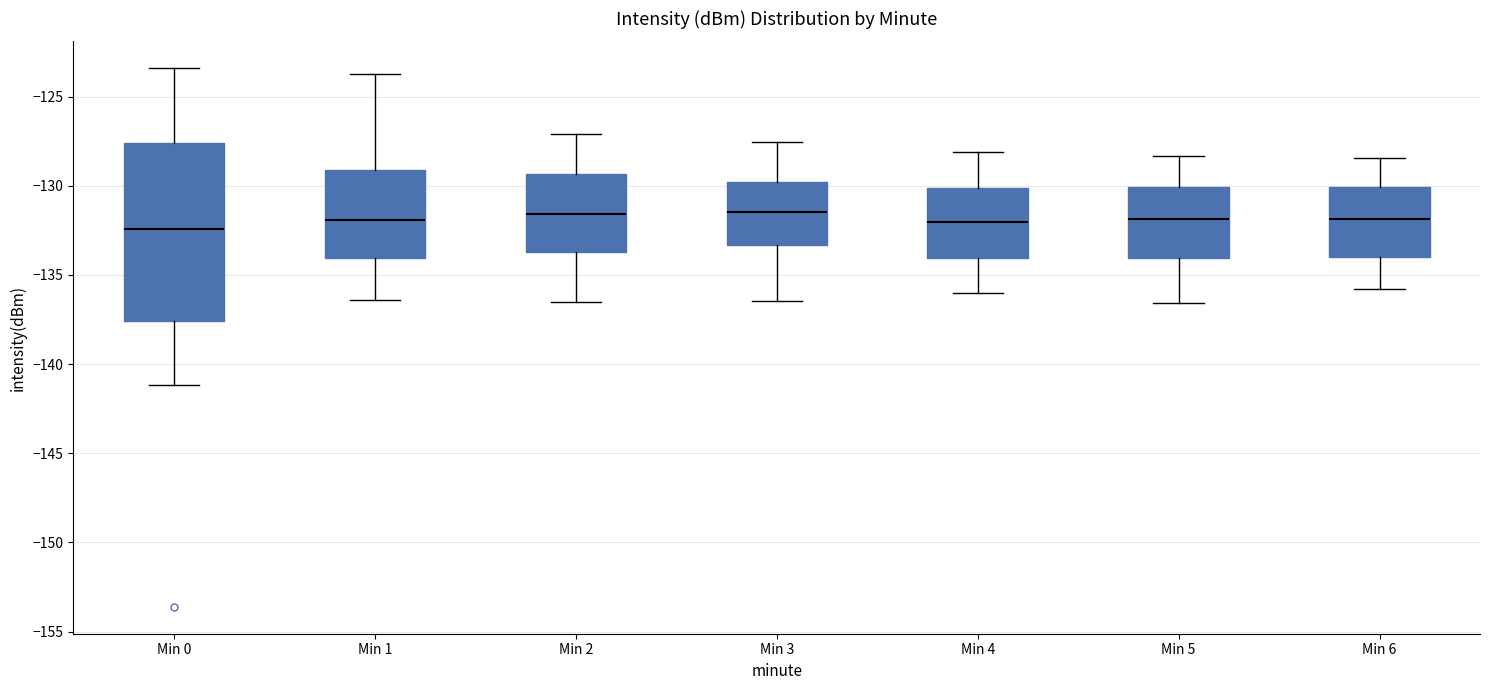

Reading left to right, transcribe this box plot: for each box, give where its median line is, the range the box spans, and where its two whiskers end, as read against the y-axis. The values are not printed on the chart, so give them approximately, as read against the axis.

Min 0: median -132.5, box -137.5 to -127.5, whiskers -141.0 to -123.5
Min 1: median -132.0, box -134.0 to -129.0, whiskers -136.5 to -124.0
Min 2: median -131.5, box -133.5 to -129.5, whiskers -136.5 to -127.0
Min 3: median -131.5, box -133.5 to -130.0, whiskers -136.5 to -127.5
Min 4: median -132.0, box -134.0 to -130.0, whiskers -136.0 to -128.0
Min 5: median -132.0, box -134.0 to -130.0, whiskers -136.5 to -128.5
Min 6: median -132.0, box -134.0 to -130.0, whiskers -136.0 to -128.5